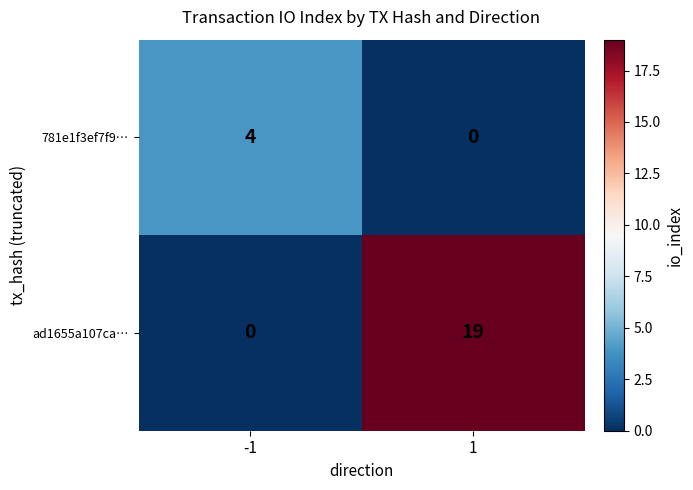

Rank the series by their average value, from lowest to highest.

781e1f3ef7f9…, ad1655a107ca…